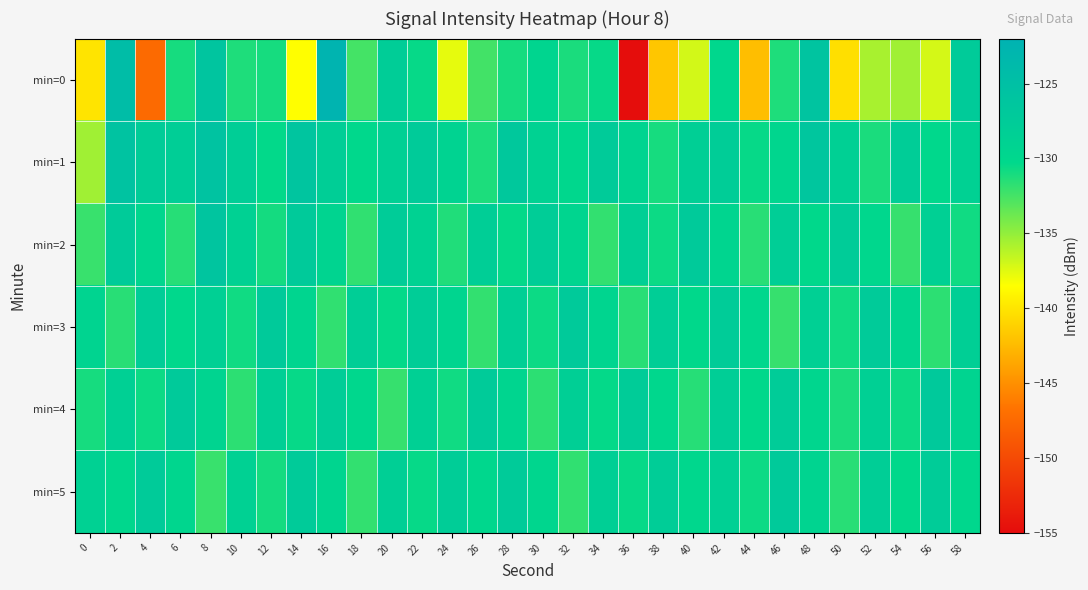

At 18, list the series in order from smallest to largest.

min=0, min=5, min=2, min=1, min=4, min=3